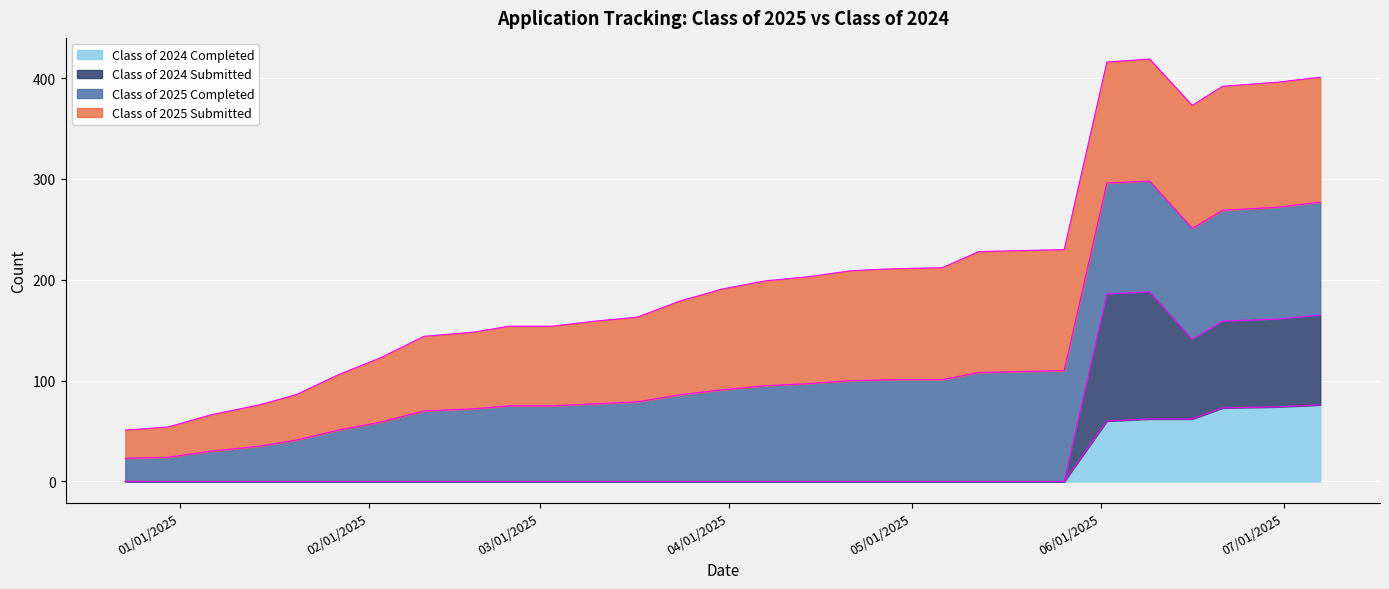

Which has a higher value, 05/26/2025 or 04/14/2025?

05/26/2025